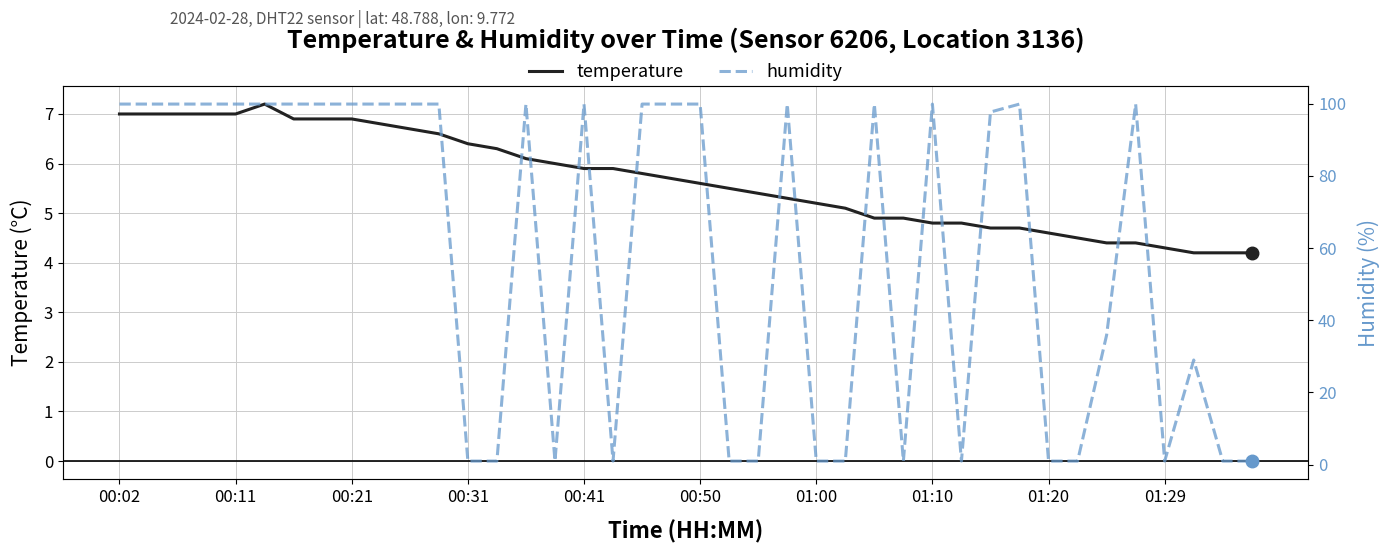

Where does the temperature series first go above 5?

00:02